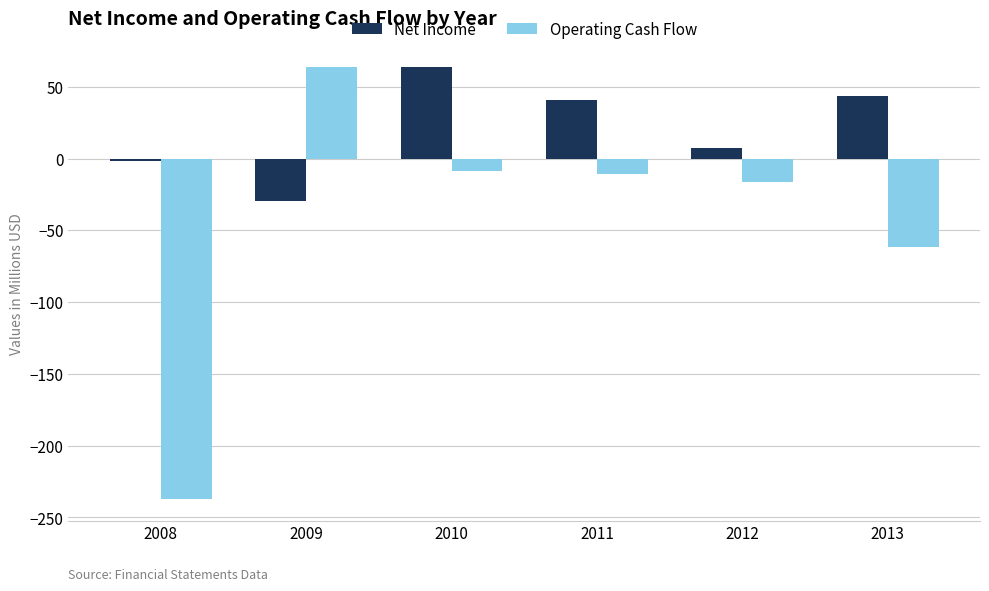

What is the sum of the Net Income values at 2009 and 2008?

-31.5